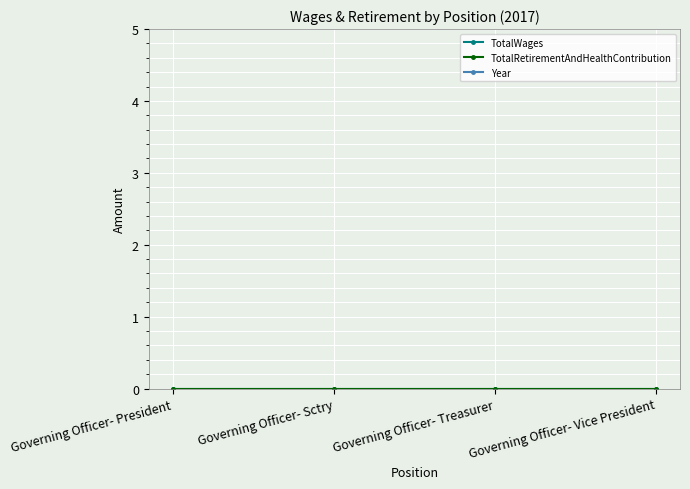

True or false: TotalWages and Year cross at least once.

False